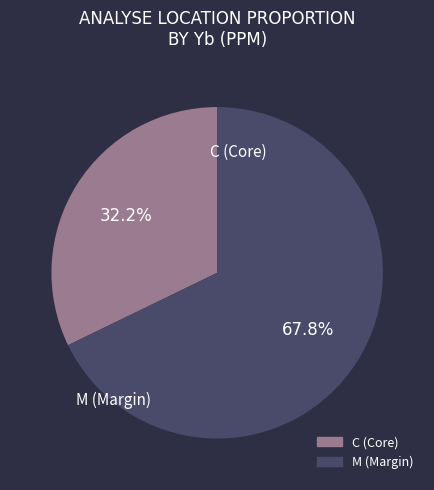

What percentage is the C slice, to the nearest percent?

32%